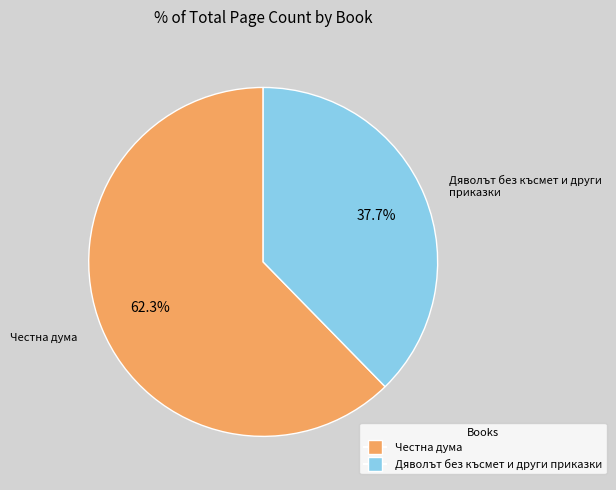

To the nearest percent, what portion does Дяволът без късмет и други приказки represent?

38%